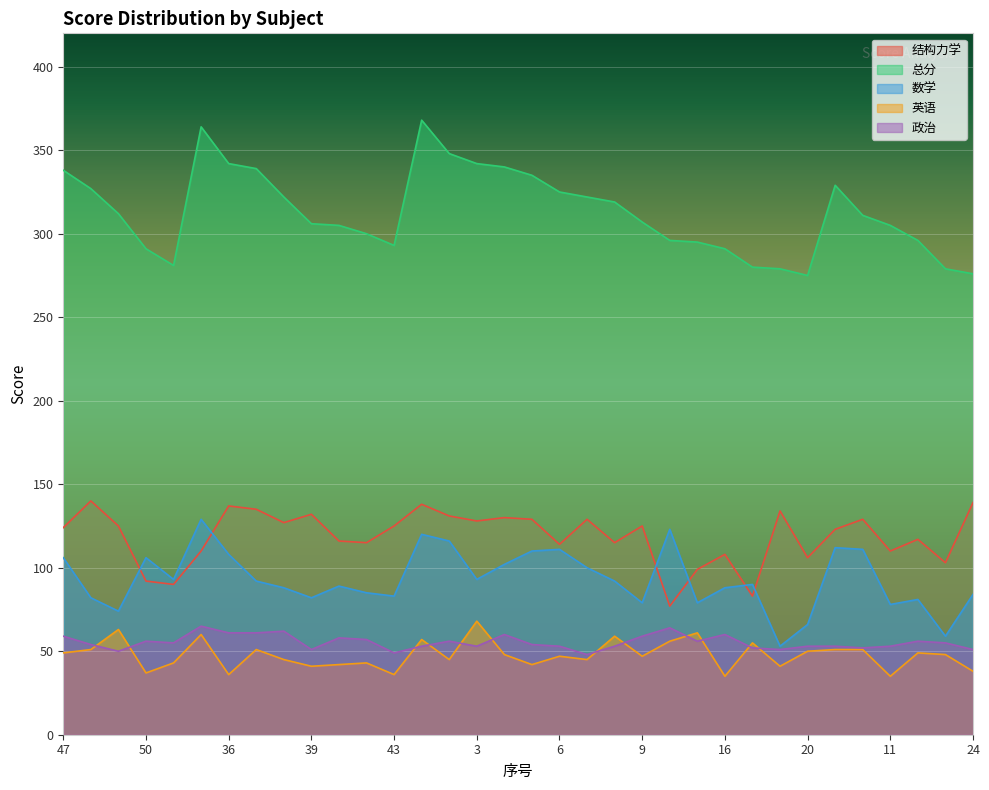

List the series in order of their peak value, lowest first.

政治, 英语, 数学, 结构力学, 总分